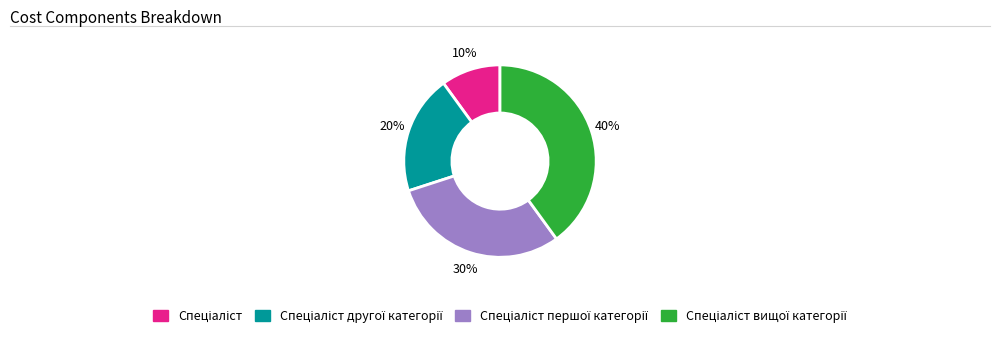

To the nearest percent, what is the difference between the largest and smallest slice percentages?

30%